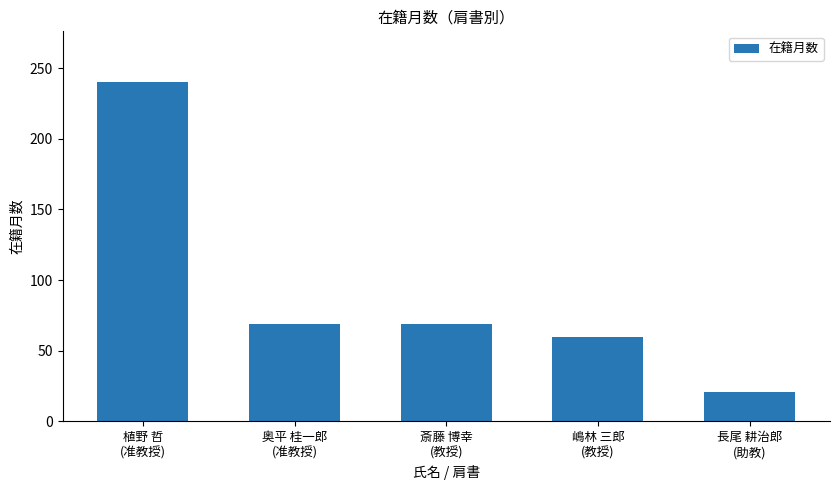

What is the maximum value shown in the chart?

240